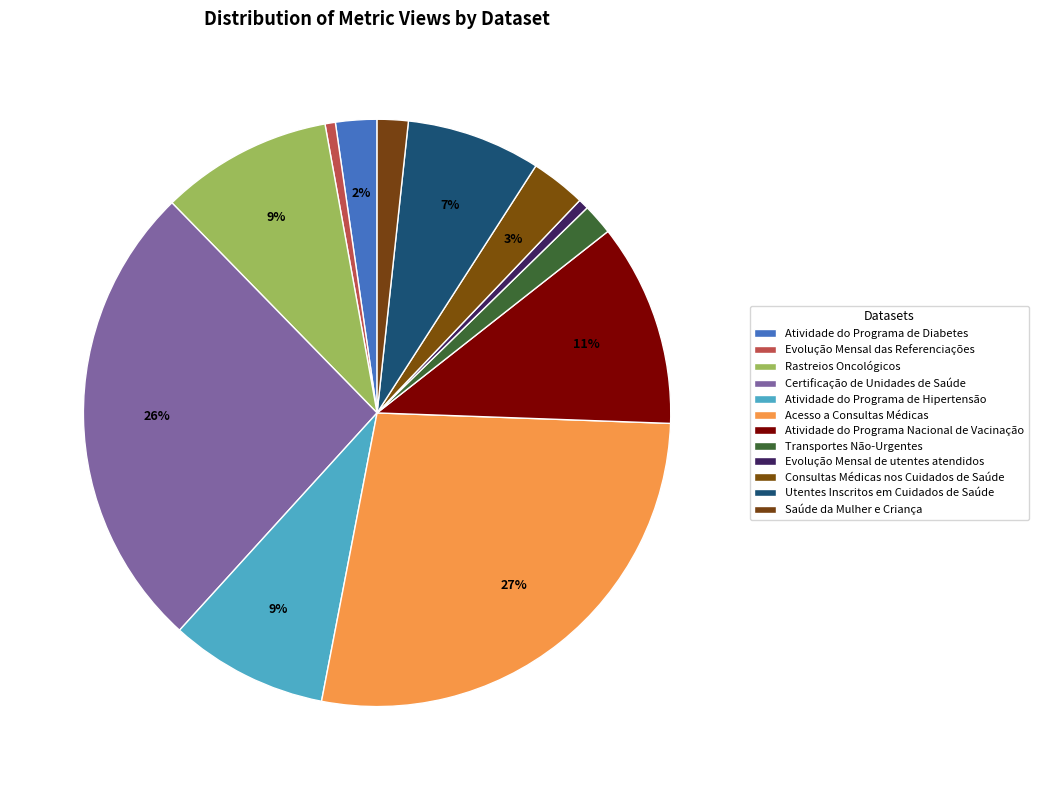

To the nearest percent, what percentage of the pie is Saúde da Mulher e Criança?

2%